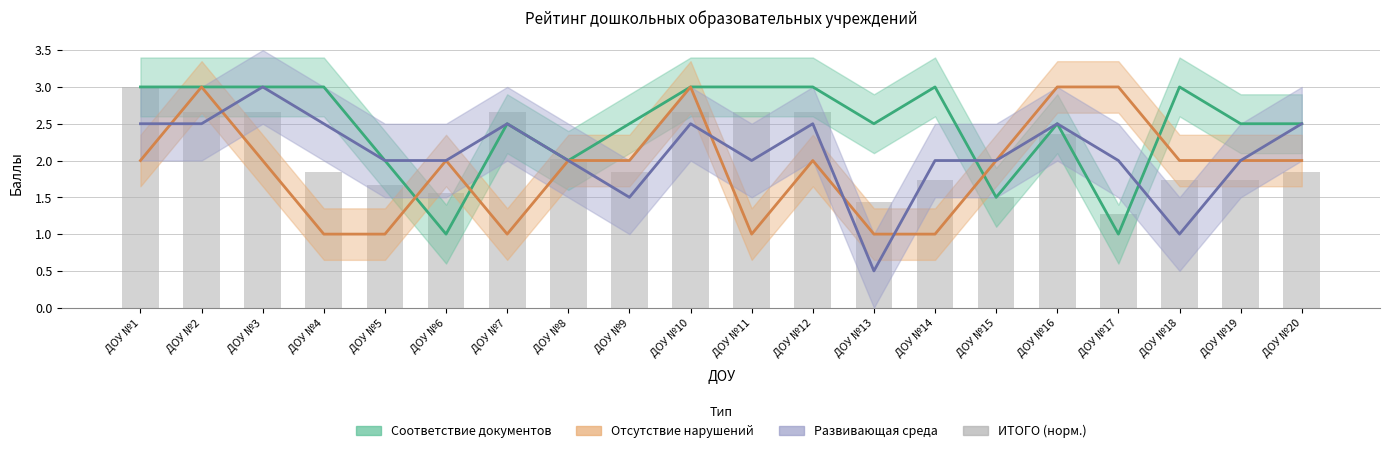

Does the chart contain any negative values?

No